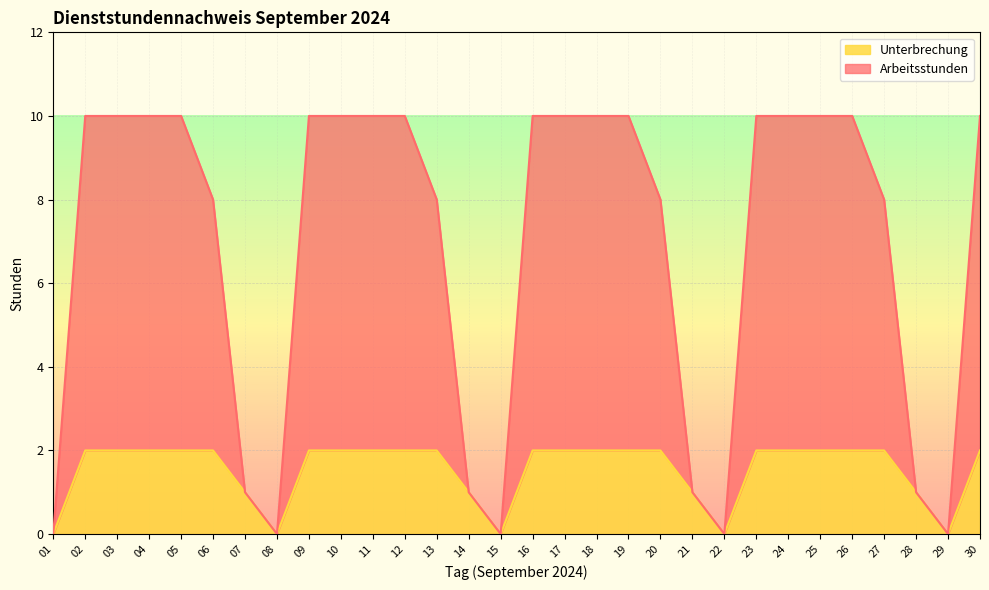

Which series has the largest range (max minus min)?

Arbeitsstunden